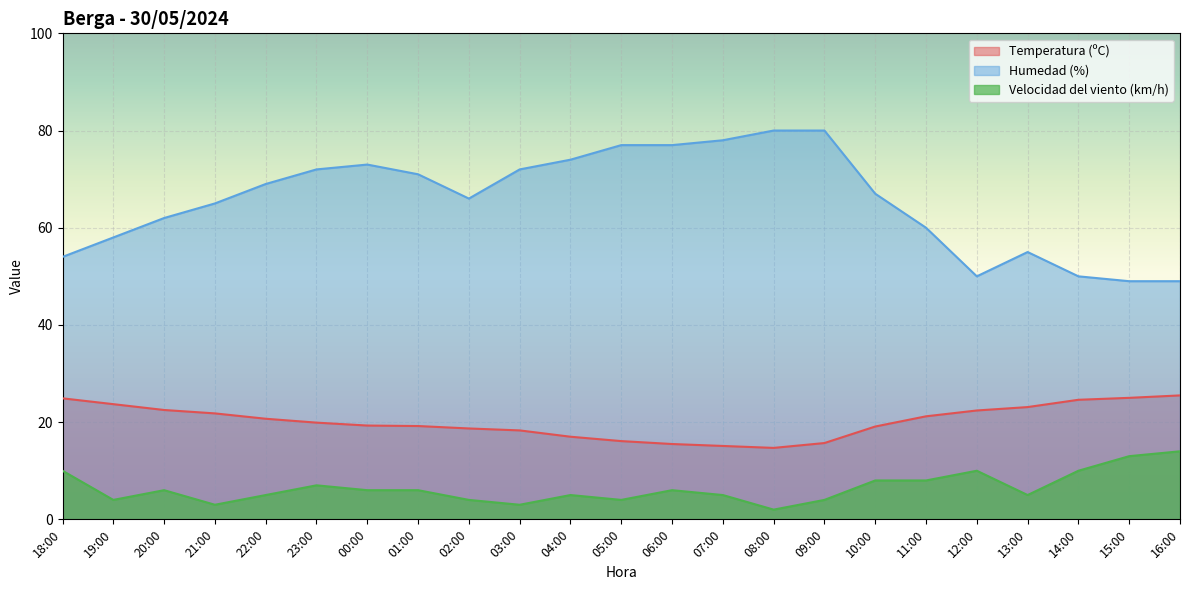

Where does the Humedad (%) series first go above 67?

22:00